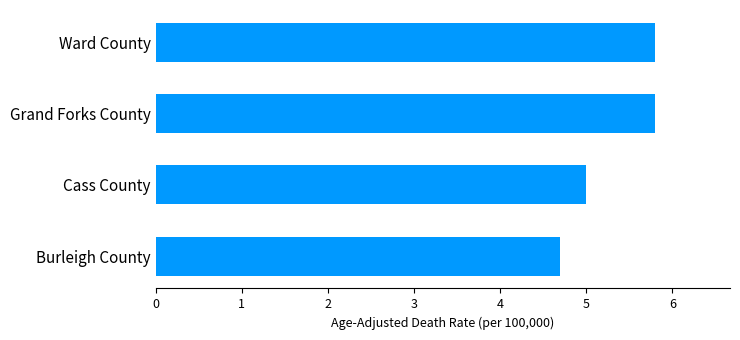

What is the change in value from Grand Forks County to Burleigh County?

-1.1